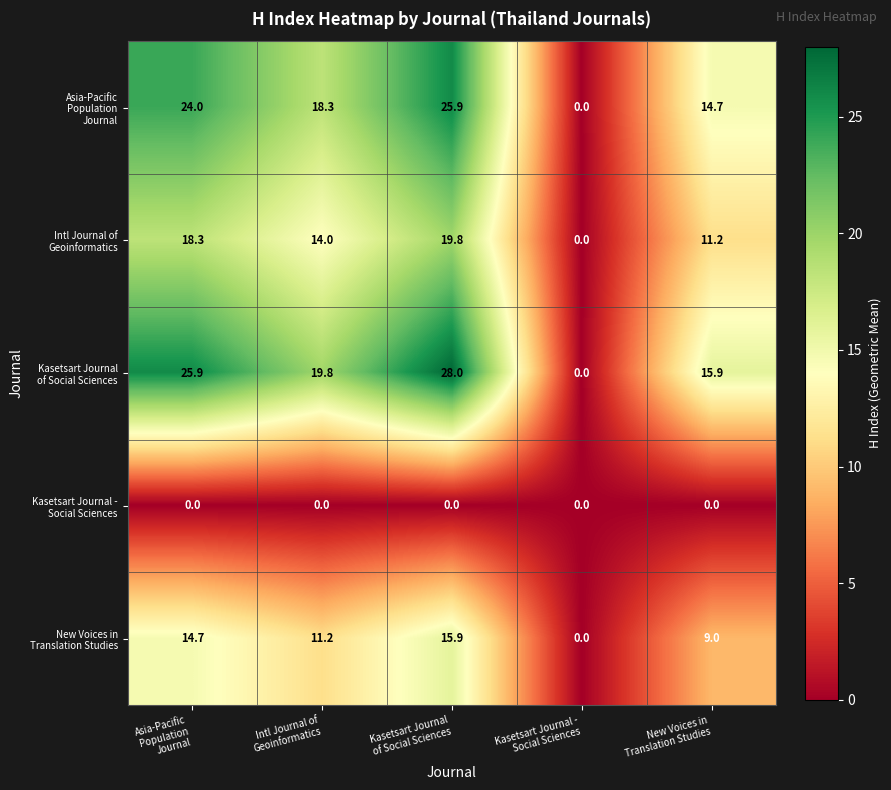

What is the maximum value shown in the chart?

28.0